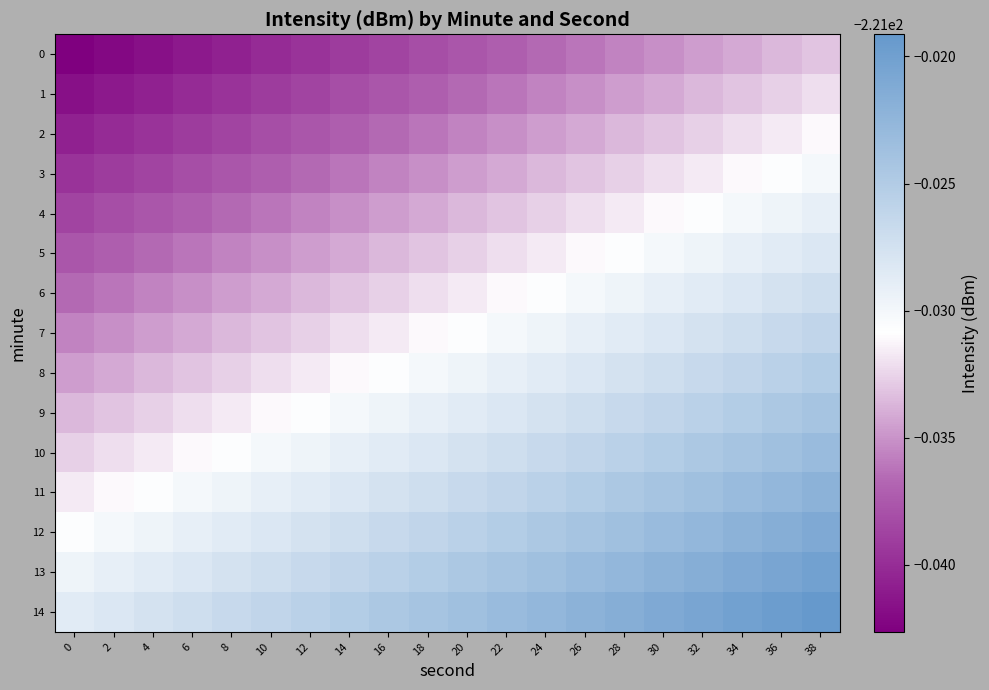

Rank the series at 26 from highest to lowest value.

14, 13, 12, 11, 10, 9, 8, 7, 6, 5, 4, 3, 2, 1, 0